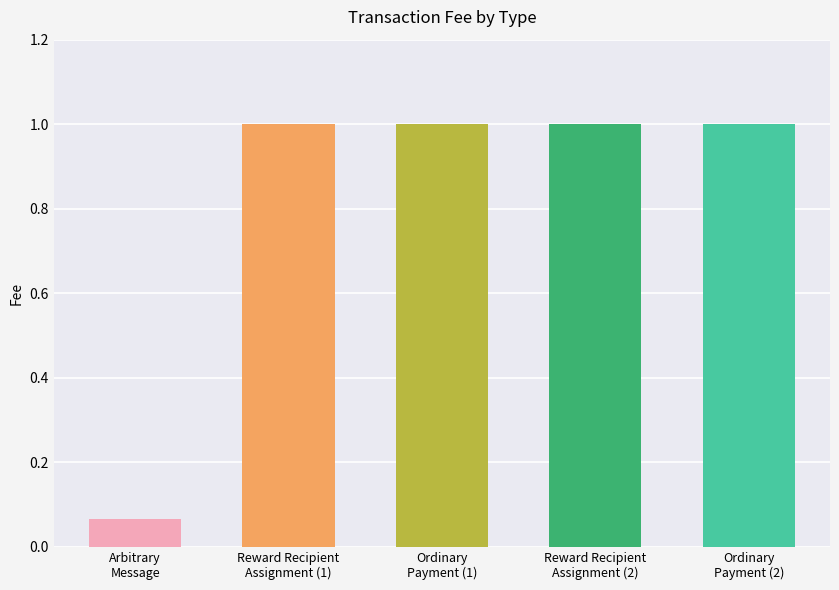

Reading left to right, extract all data points from this chart.

0.1	1.0	1.0	1.0	1.0